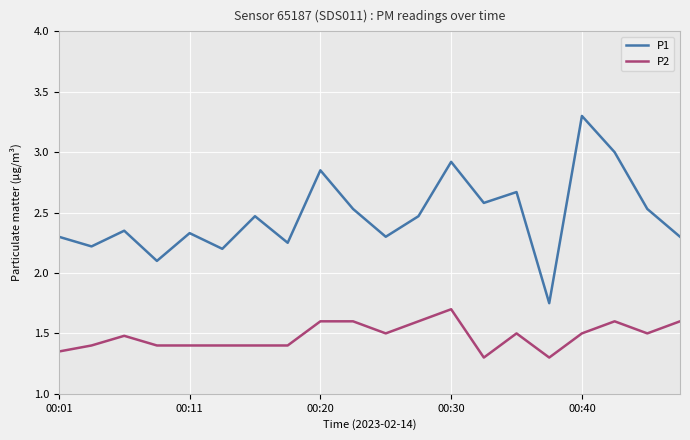

True or false: P1 and P2 cross at least once.

False